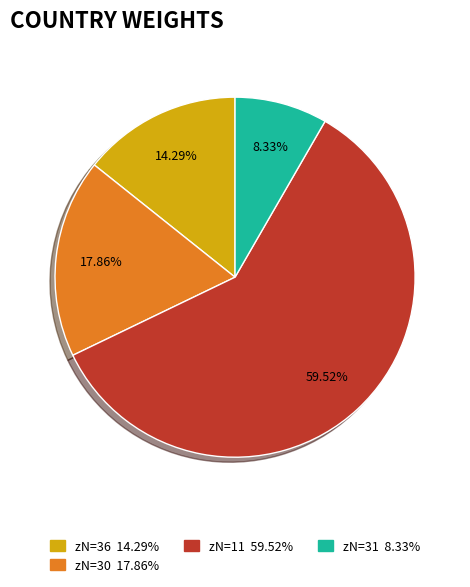

Which has a higher value, zN=31 8.33% or zN=30 17.86%?

zN=30 17.86%